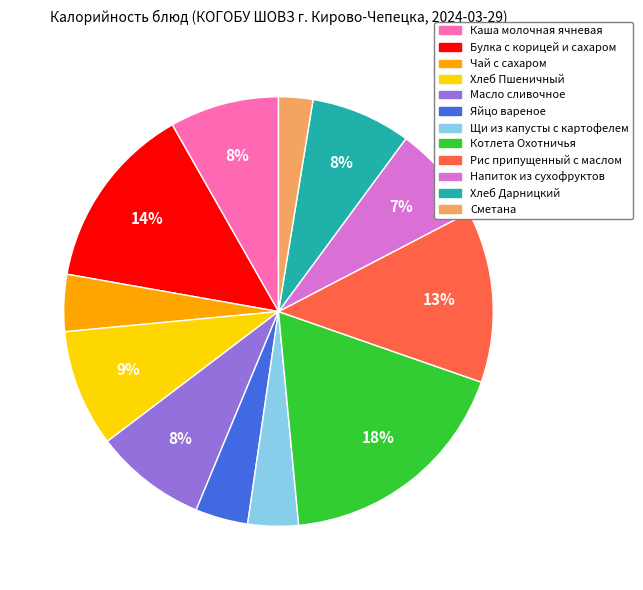

Which slice is the smallest?

Сметана